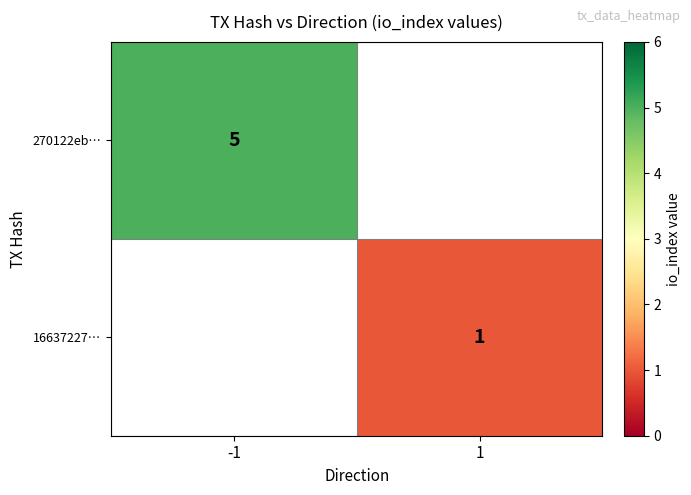

The value of 16637227… at 1 is 1. True or false?

True